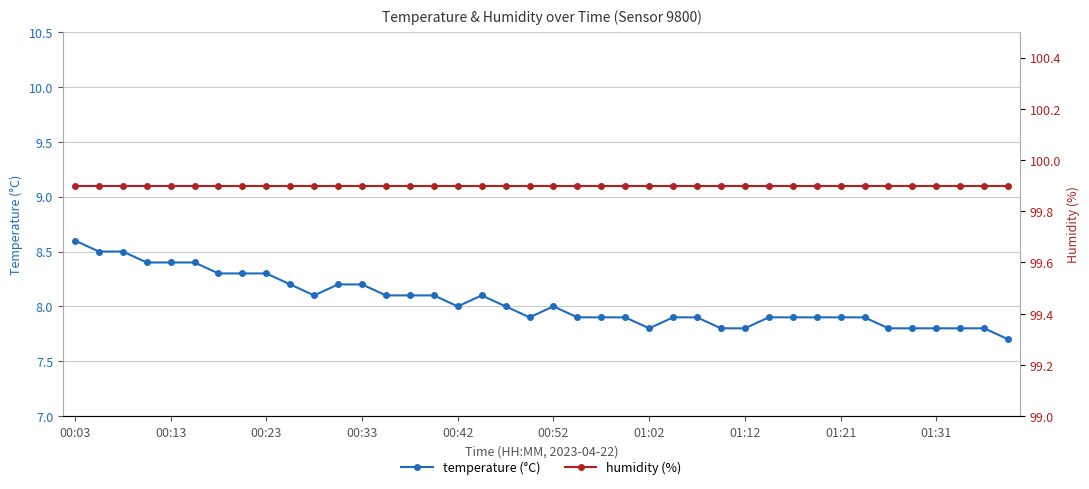

Count the number of categories in the chart.

40